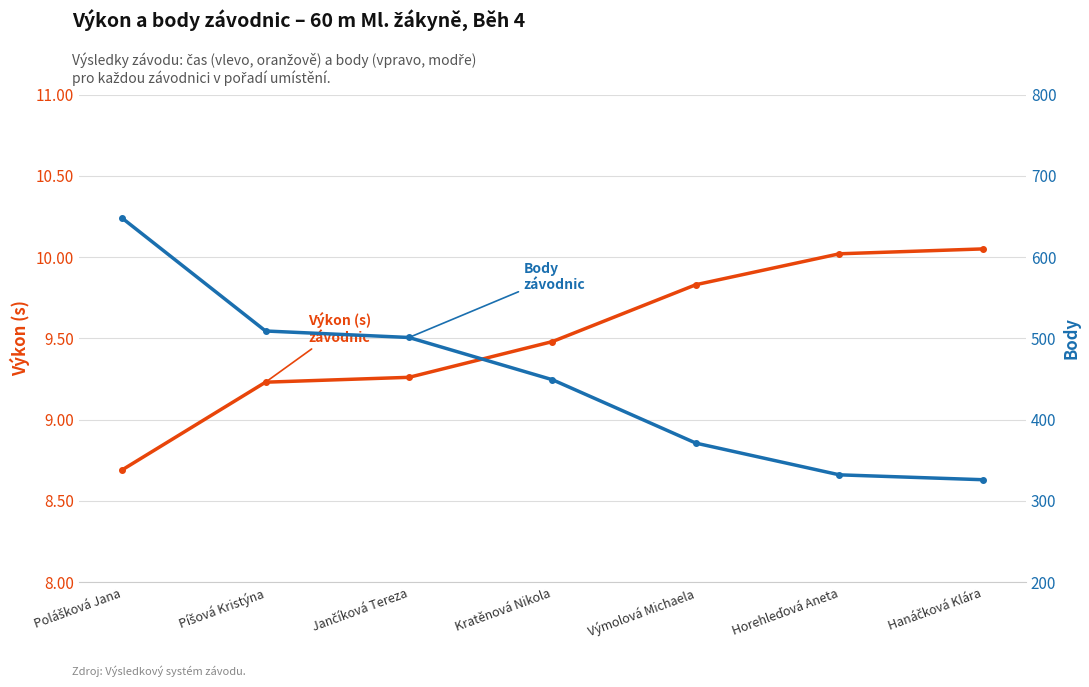

Which series has the largest range (max minus min)?

Body